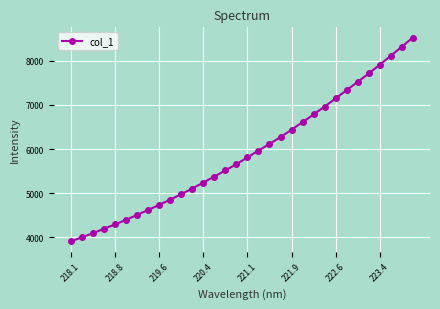

What is the average value?

5906.1